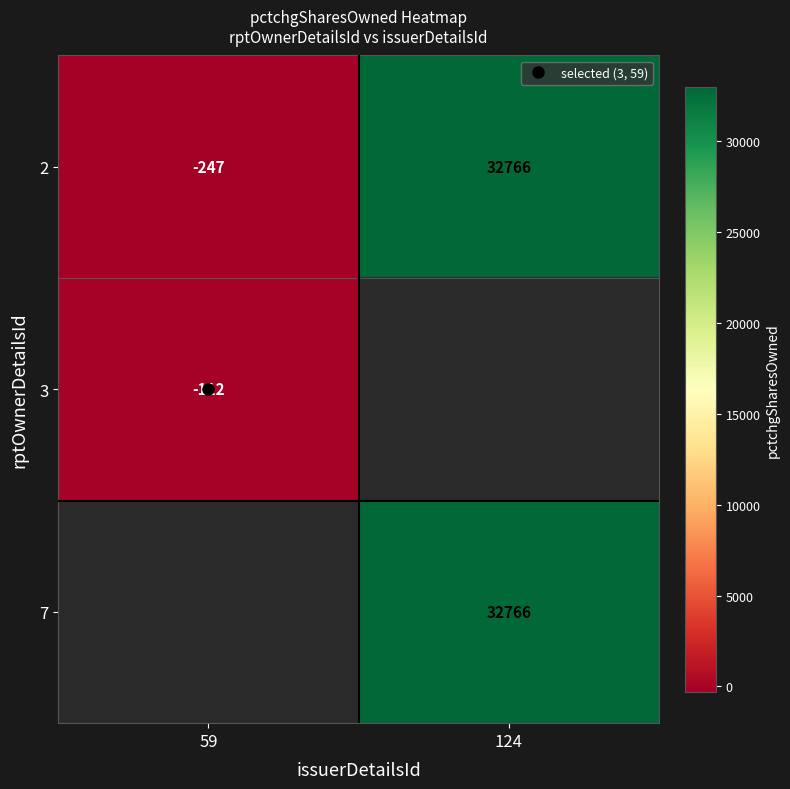

List the labels in order of 3 value, smallest first.

59, 124